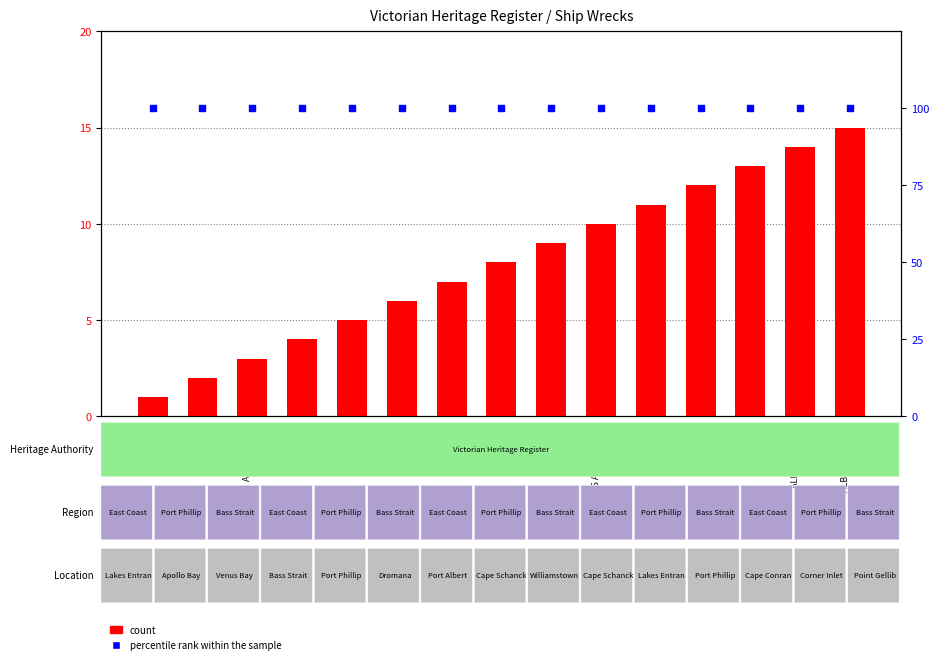

Which series has the largest Y range (max minus min)?

count